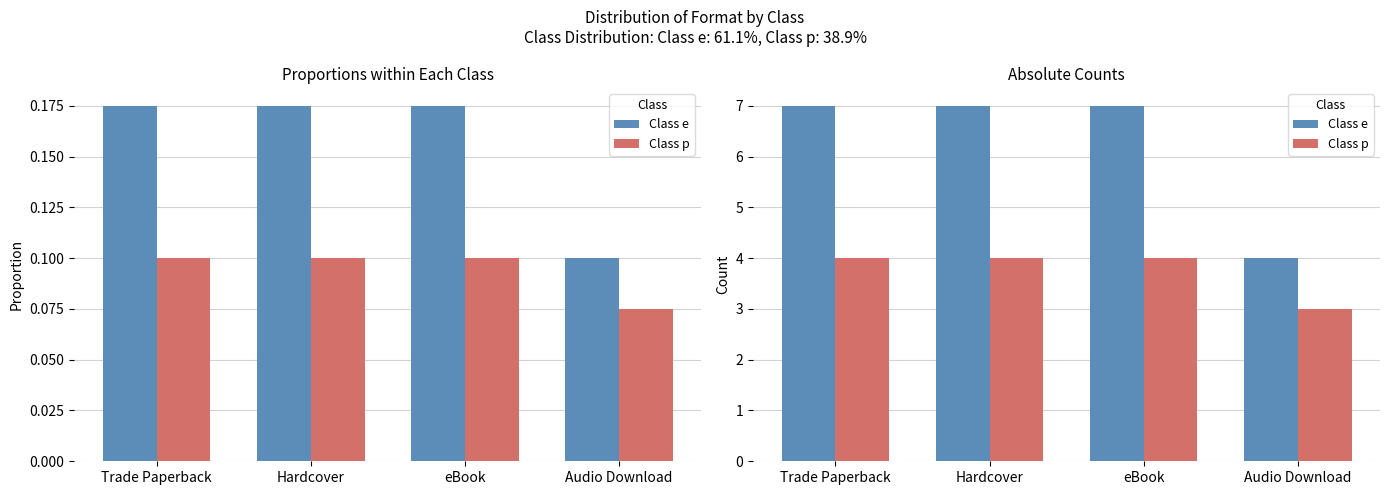

What is the value of the Class p bar at the 2nd from the left?

4